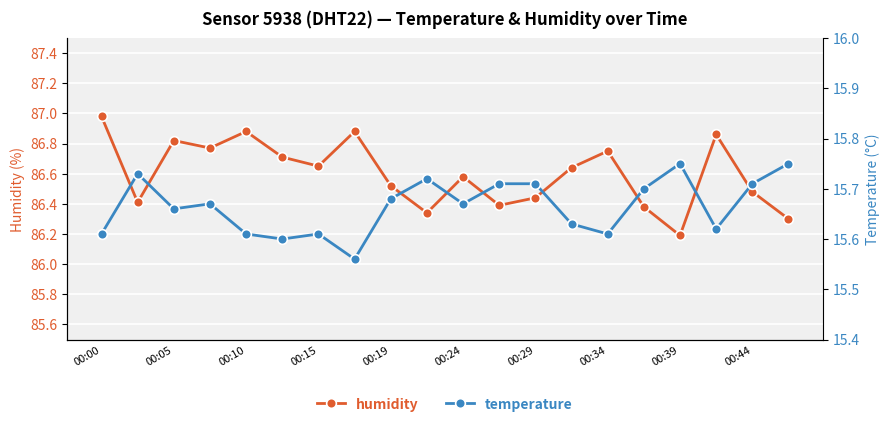

Which category has the lowest value in the humidity series?

00:39